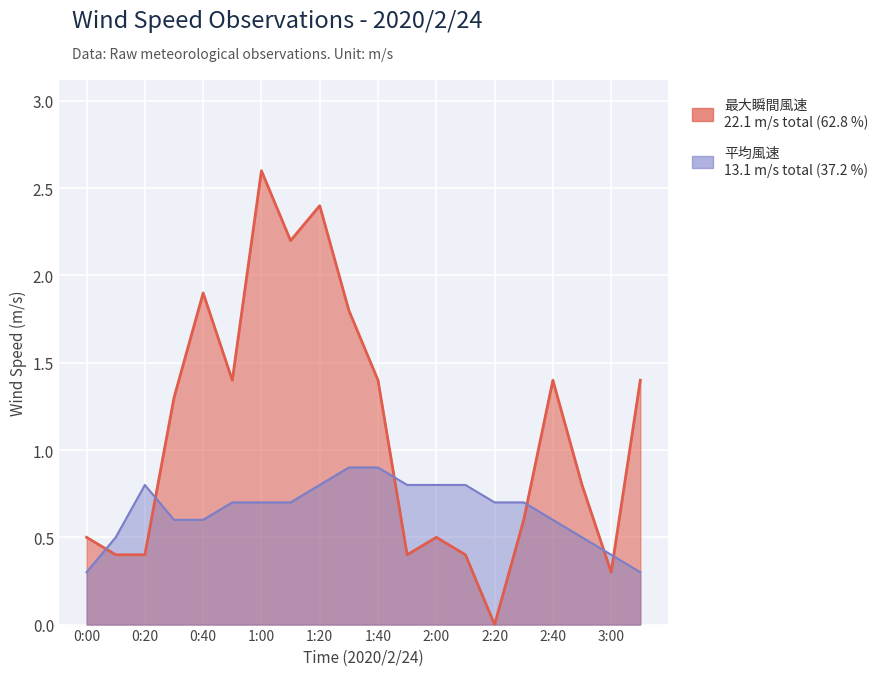

The 平均風速 series shows 0.9 at 1:40. True or false?

True